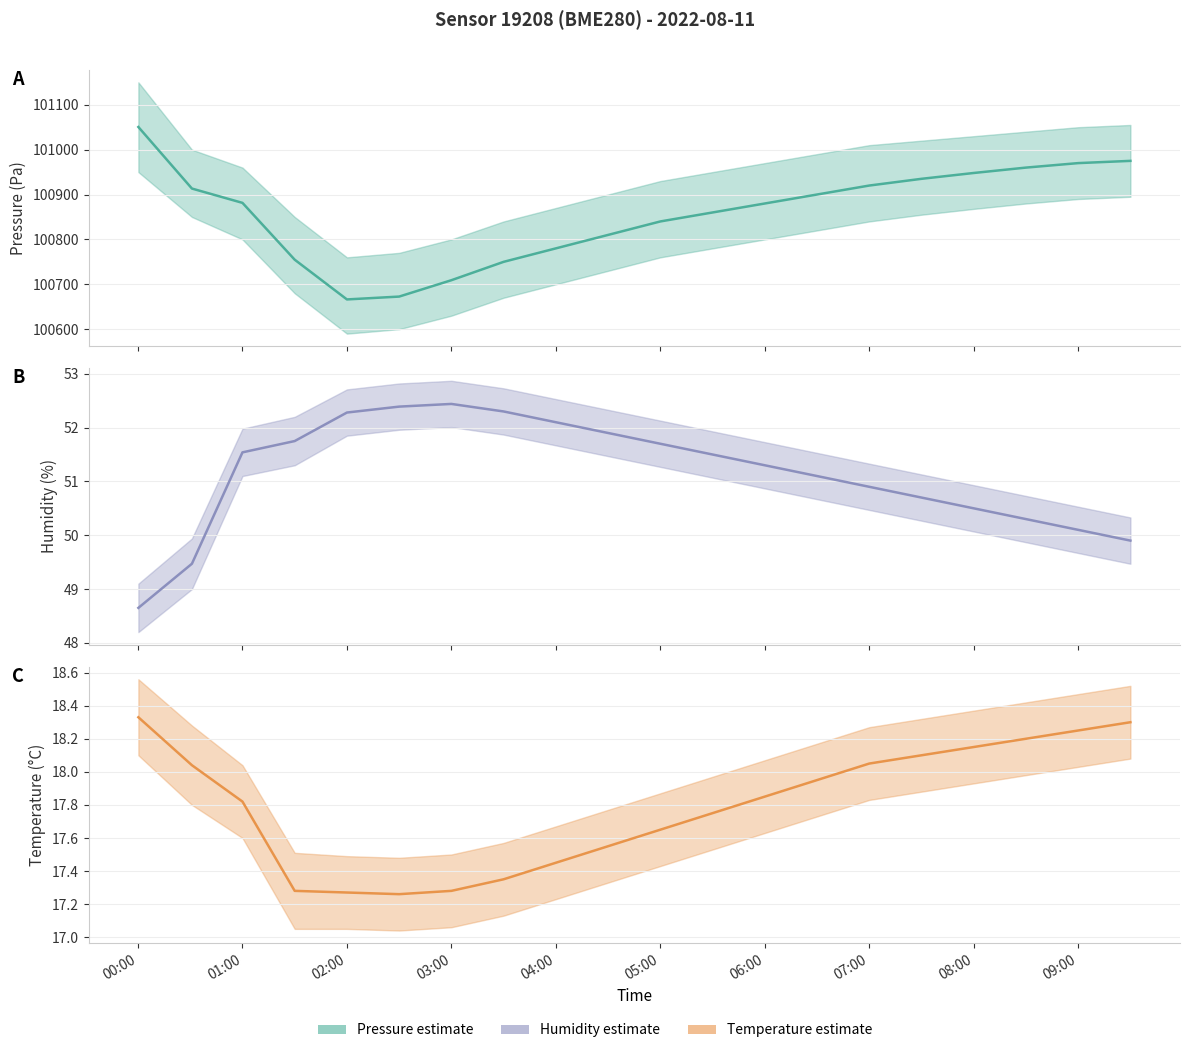

Is this an area chart (filled region under the line)?

No